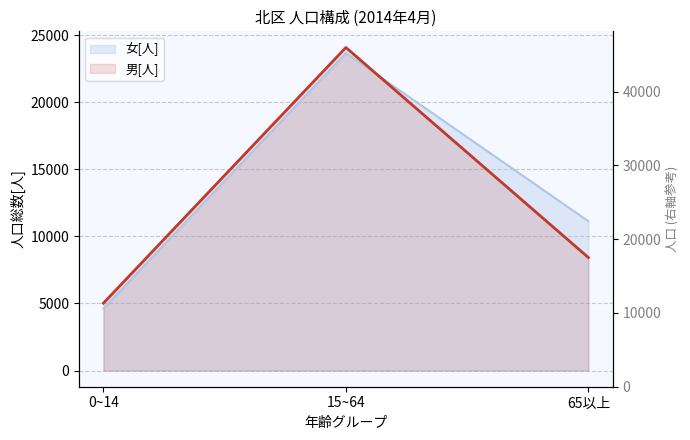

What value does the 男[人] series have at 65以上, to the nearest 50?

8450